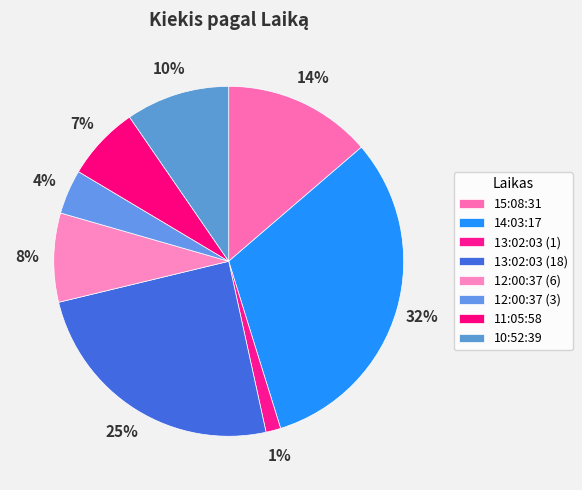

Count the number of slices in the pie.

8